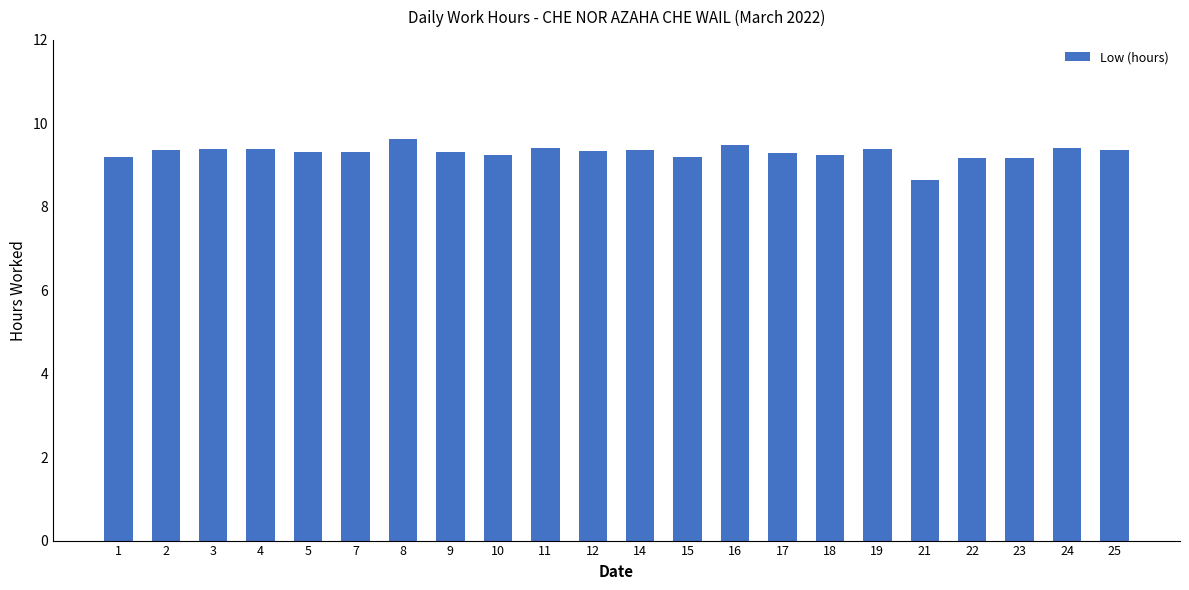

What is the value of the 22nd bar from the left?

9.4